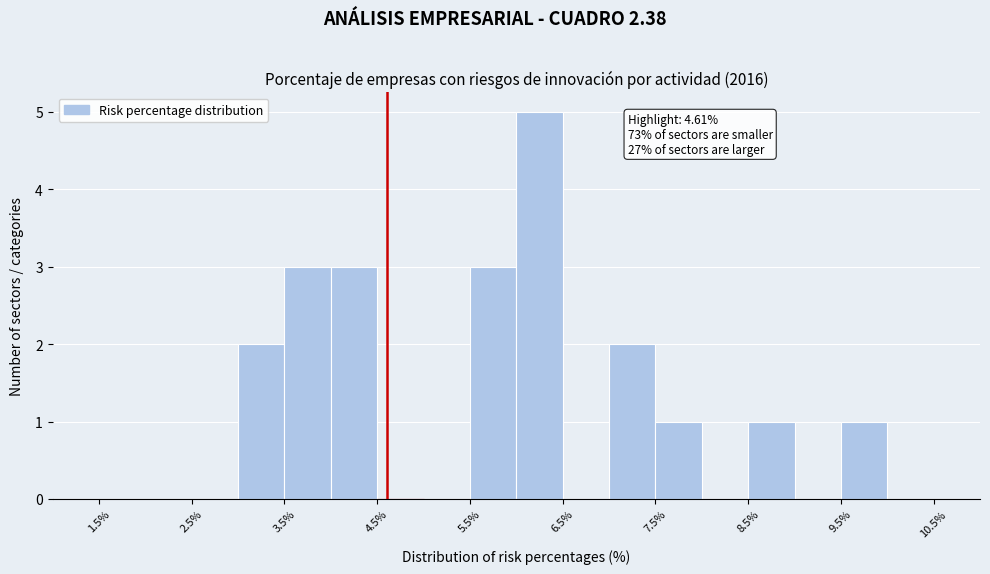

Which range on the x-axis has the tallest bar?

6.0 to 6.5